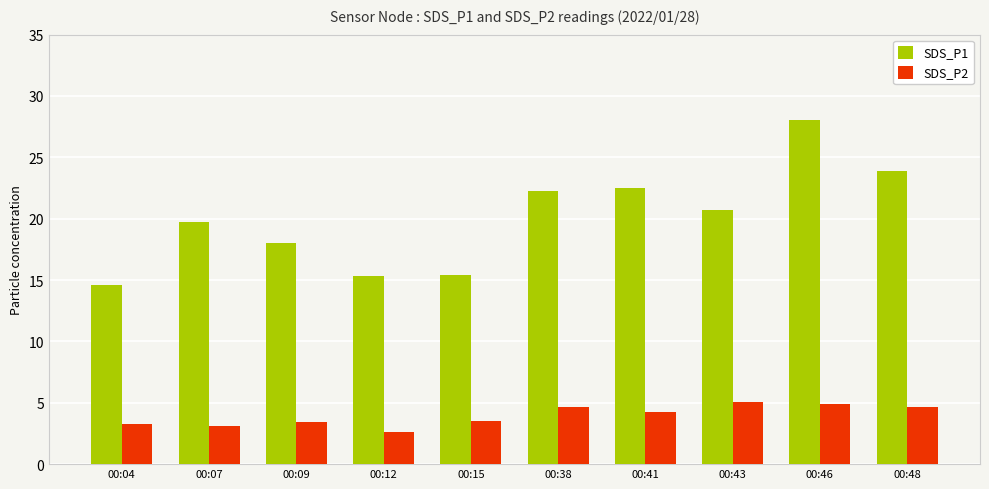

What value does the SDS_P1 series have at 00:41?

22.5